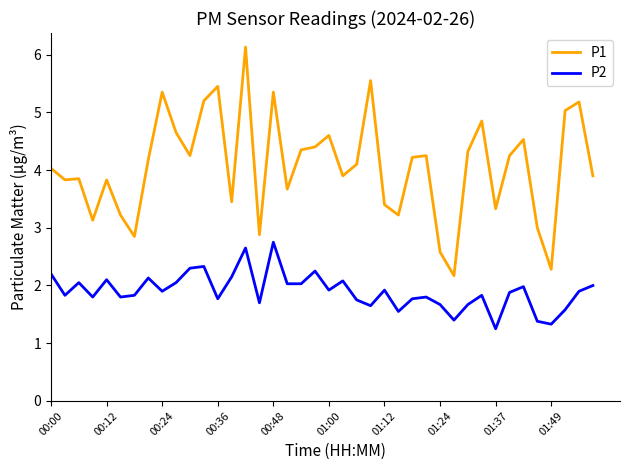

How many lines are shown in the chart?

2